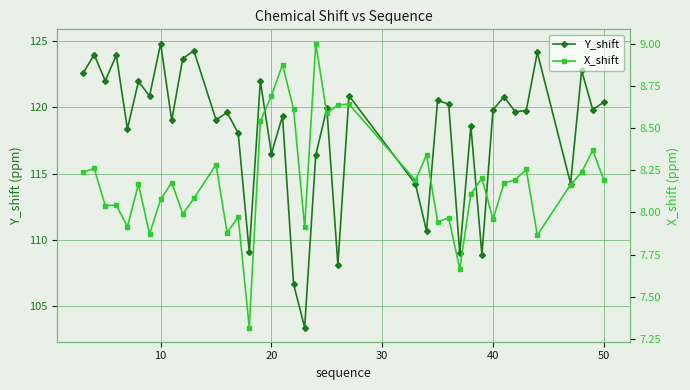

Which category has the highest value in the Y_shift series?

10